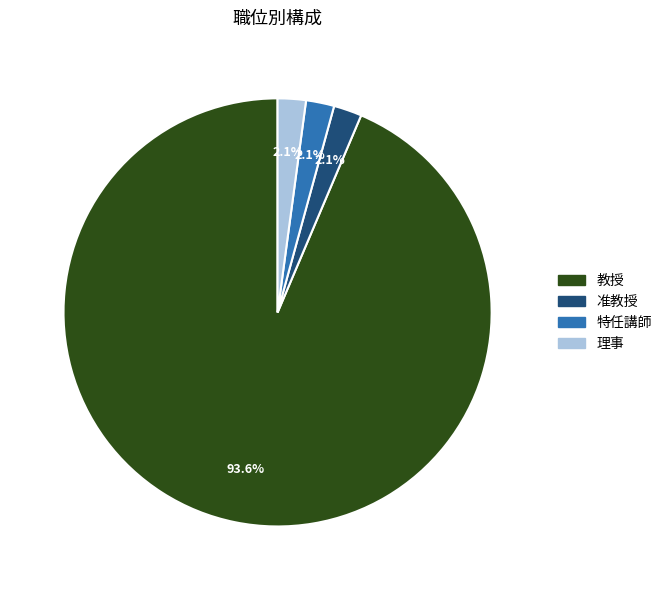

What is the ratio of the value at 理事 to the value at 准教授?

1.0